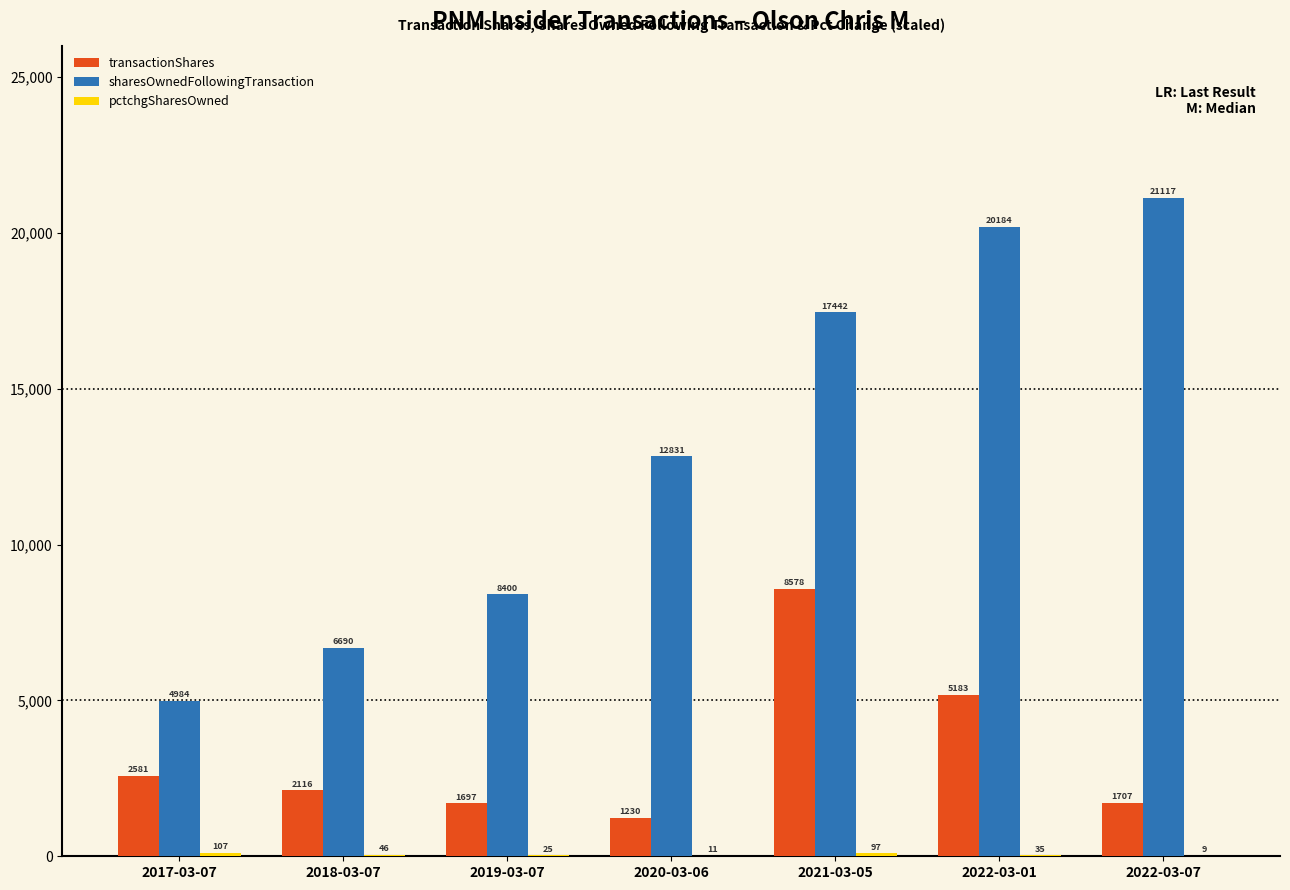

At which label is sharesOwnedFollowingTransaction closest to 13050?

2020-03-06